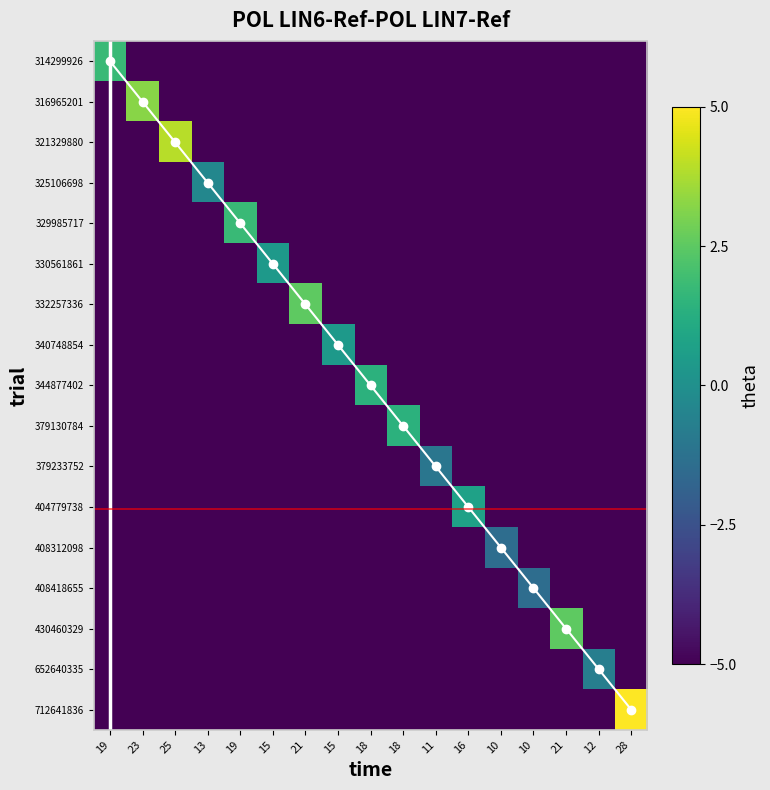

What is the greatest value displayed?

16.0